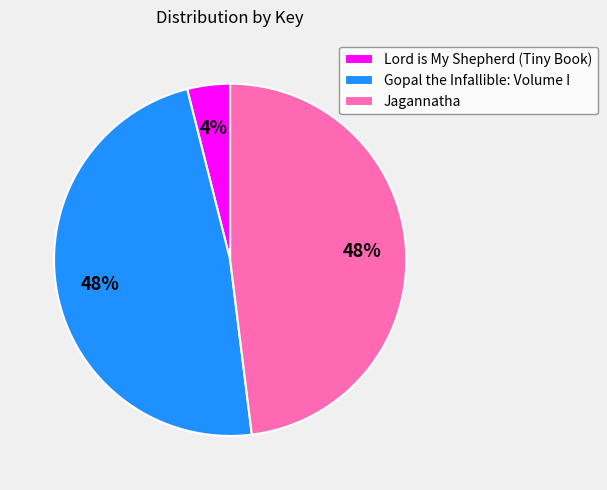

Is Lord is My Shepherd (Tiny Book) the majority of the pie?

No